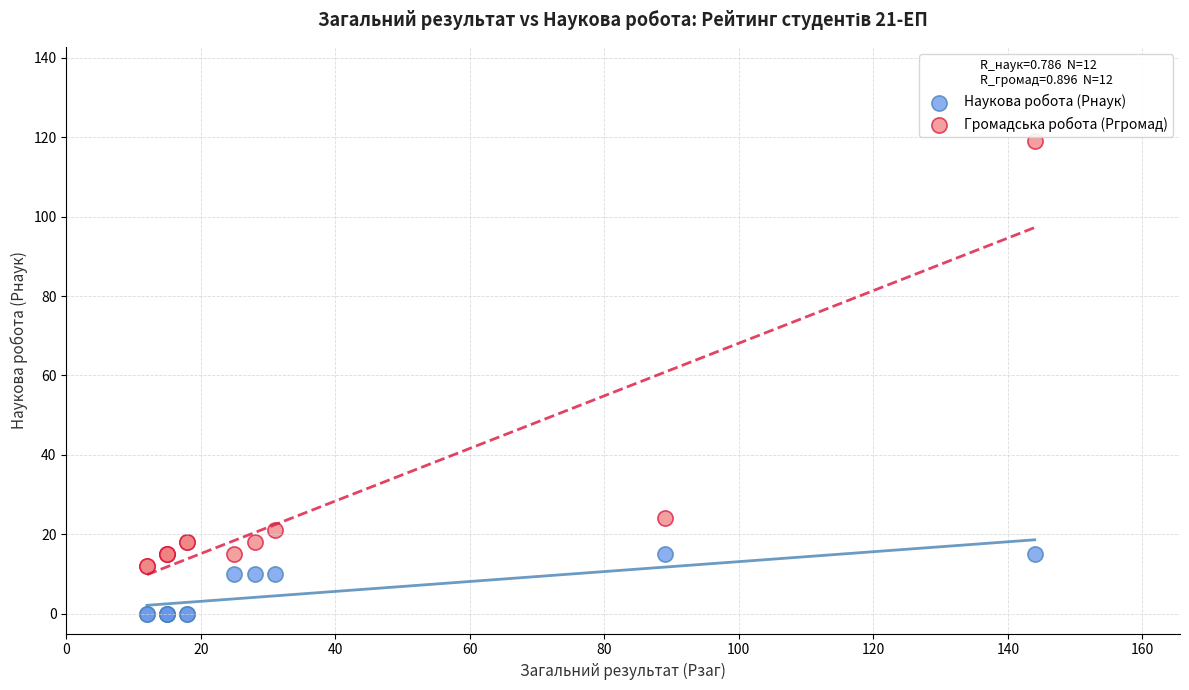

Which series reaches the minimum Y coordinate?

Наукова робота (Рнаук)